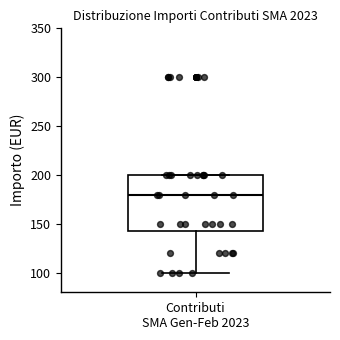

Read this box plot against the y-axis: the position of the median line, the range covered by the box, and the ends of both whiskers. The values are not printed on the chart, so give them approximately, as read against the axis.

median 180, box 145 to 200, whiskers 100 to 200